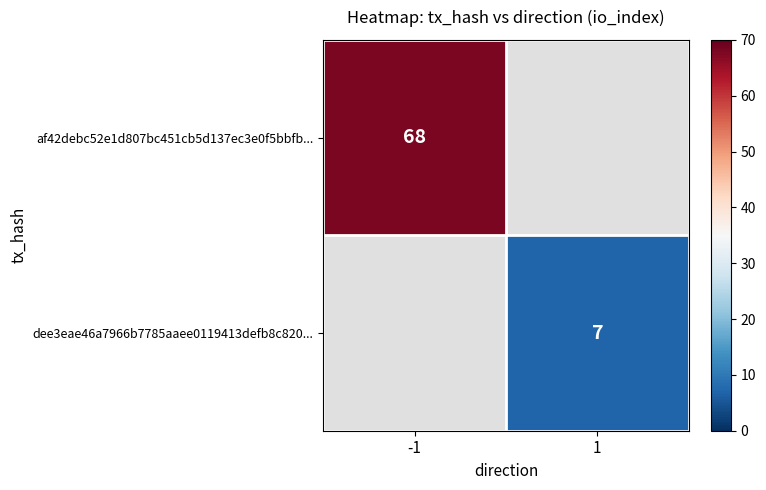

The value of dee3eae46a7966b7785aaee0119413defb8c820... at 1 is 7. True or false?

True